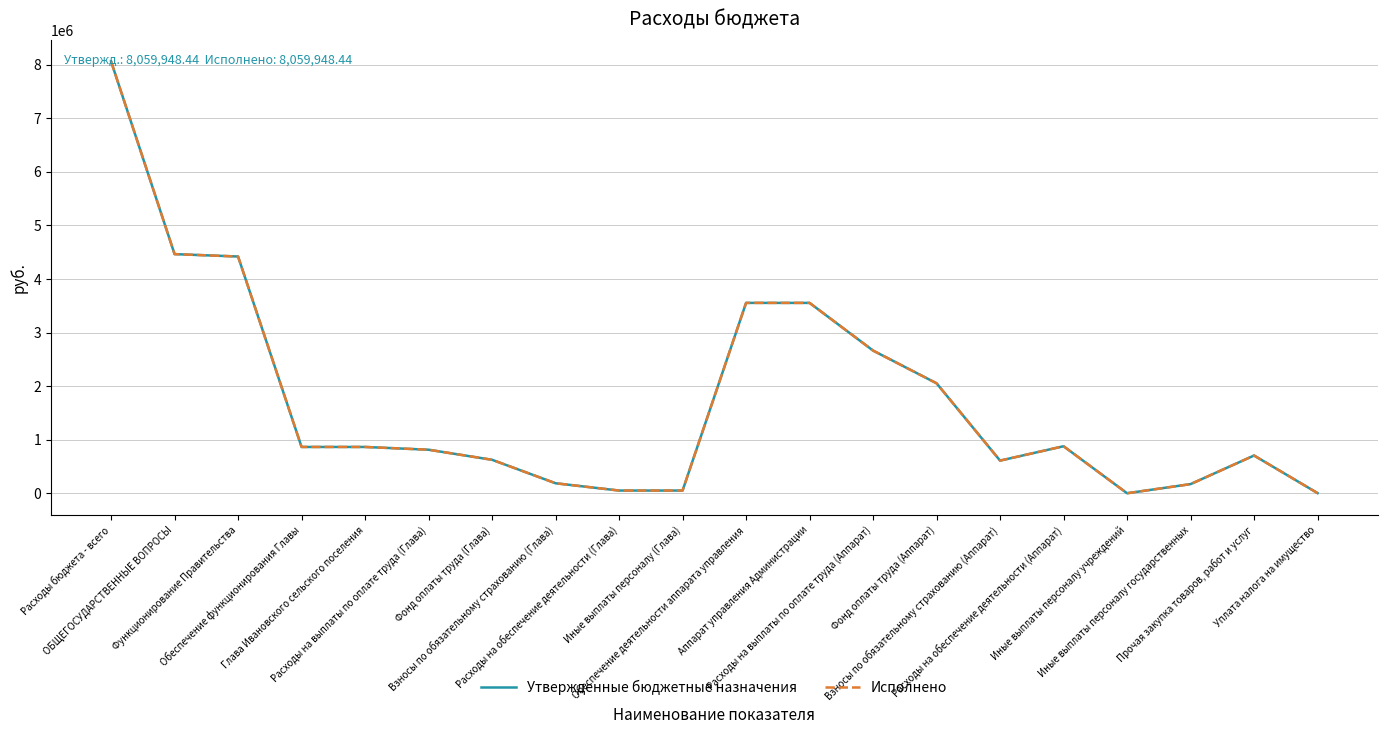

What is the total value across all series at Расходы на выплаты по оплате труда (Аппарат)?

5326470.0